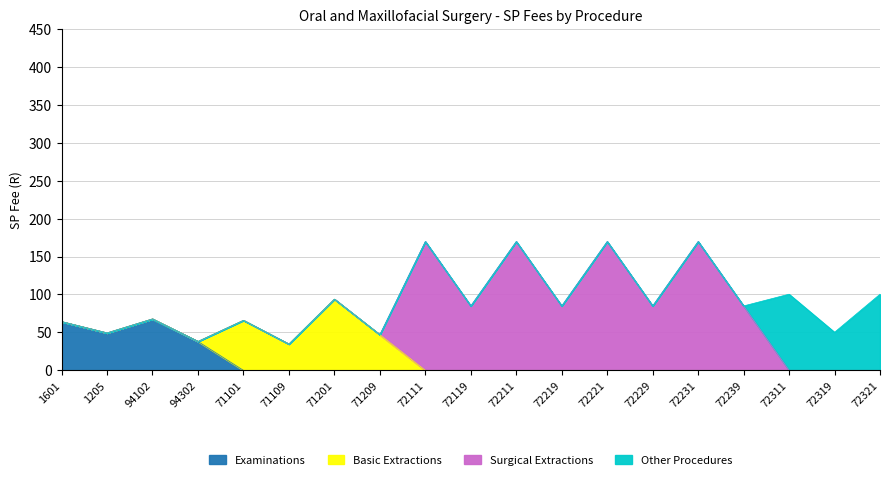

At which category does Surgical Extractions reach its first local valley?

72119